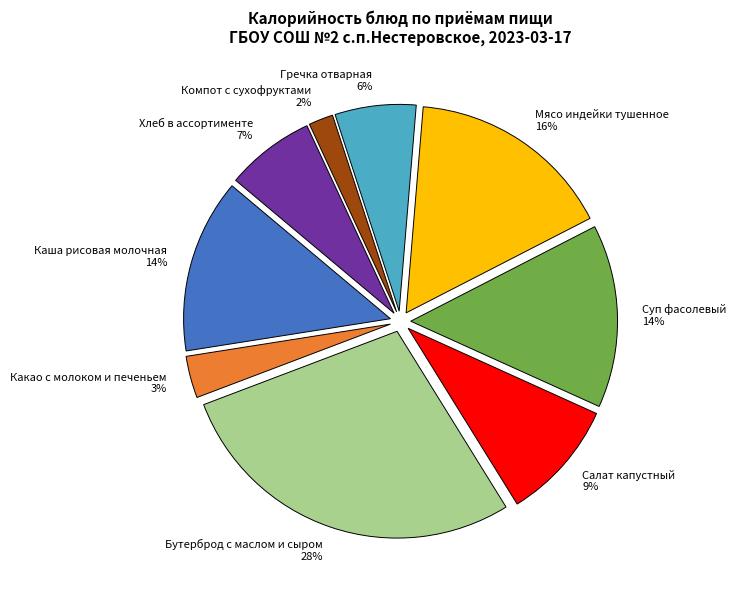

To the nearest percent, what percentage of the pie is Салат капустный?

9%